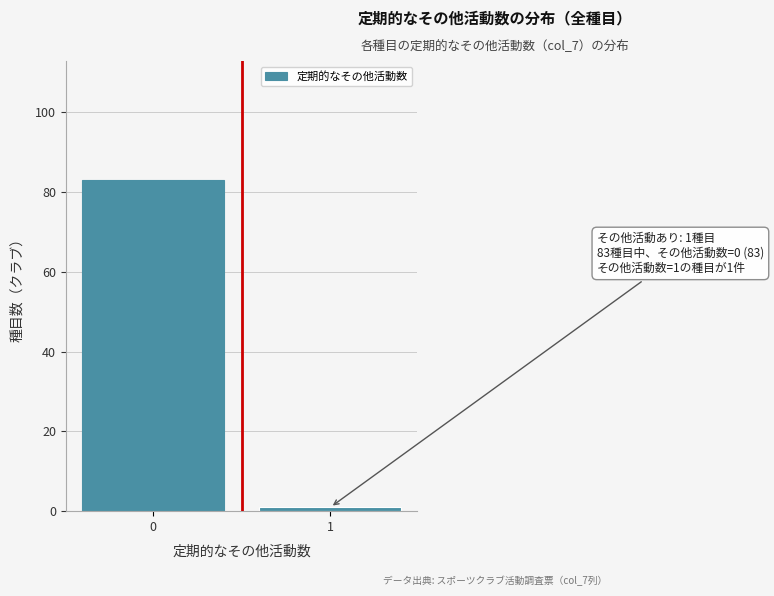

Reading right to left, transcribe all the data shown in this chart.

1=1	0=83